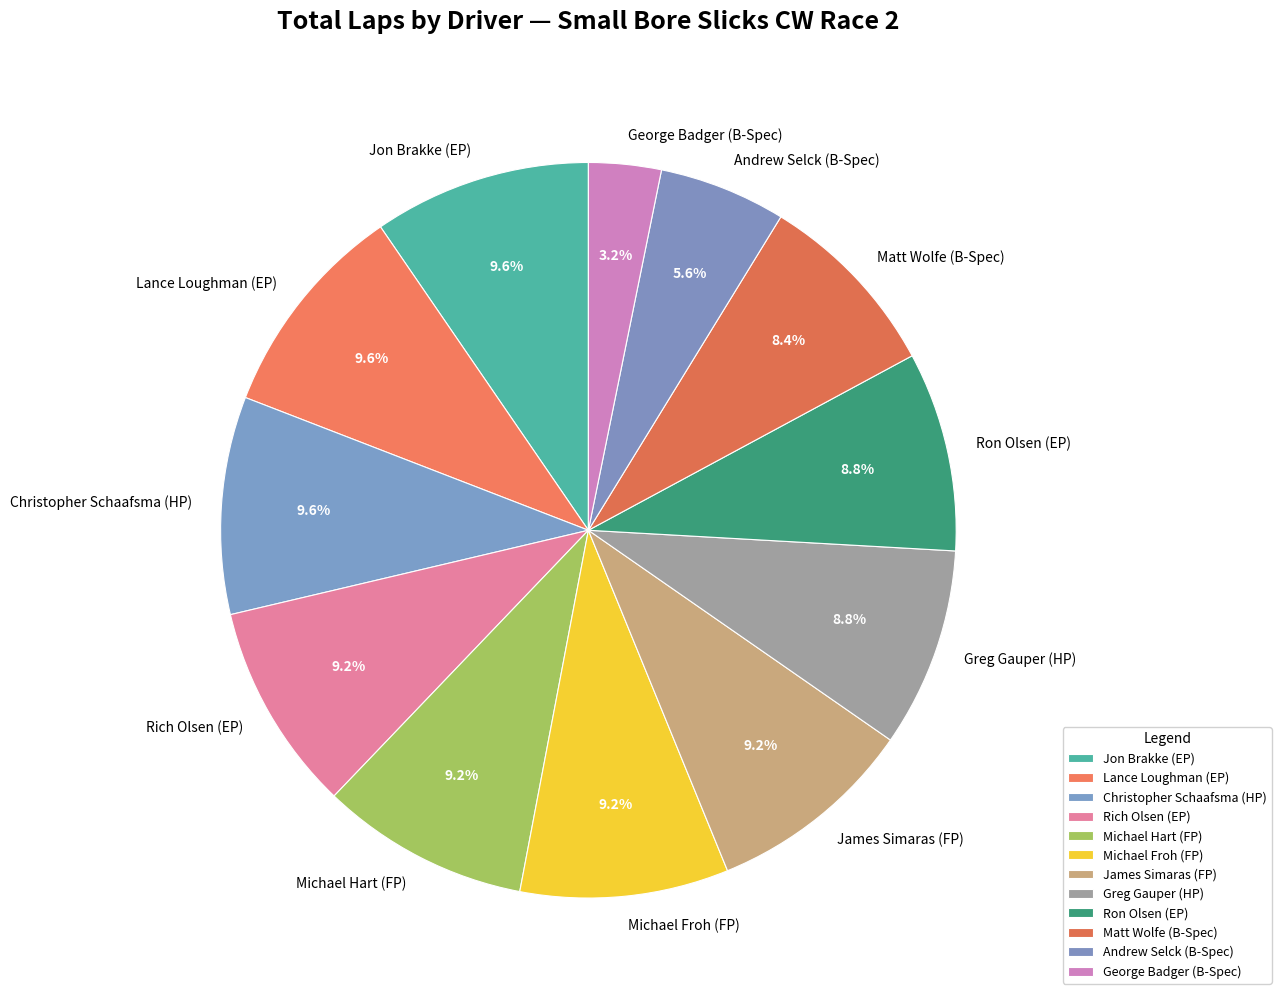

What is the total percentage of Rich Olsen (EP) and Matt Wolfe (B-Spec)?

17.5%